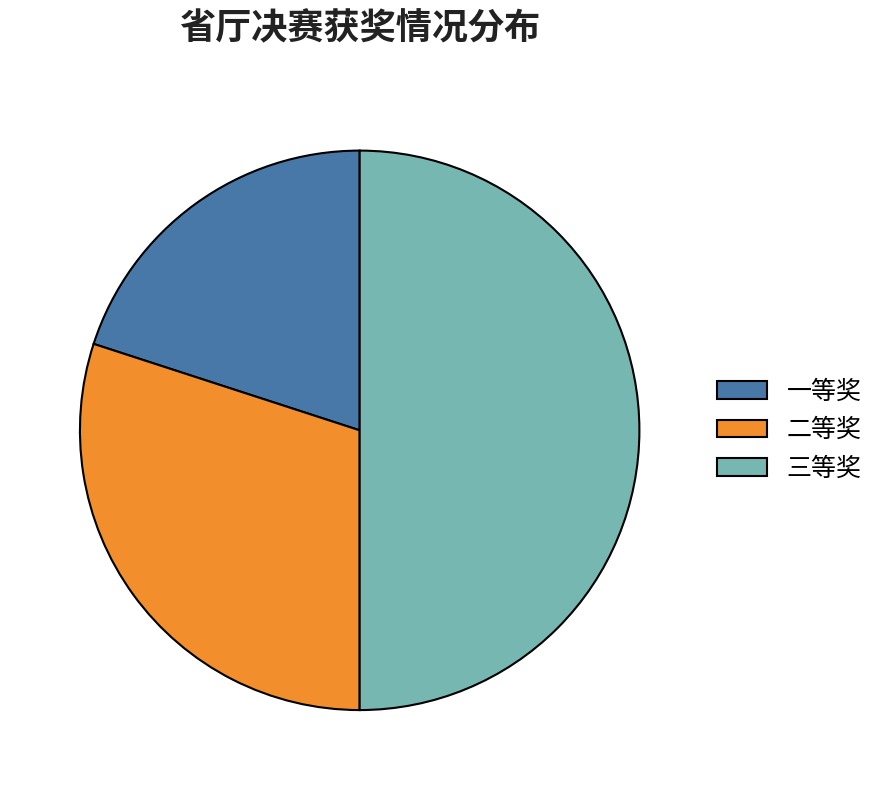

Is the sum of 三等奖 and 一等奖 greater than half?

Yes